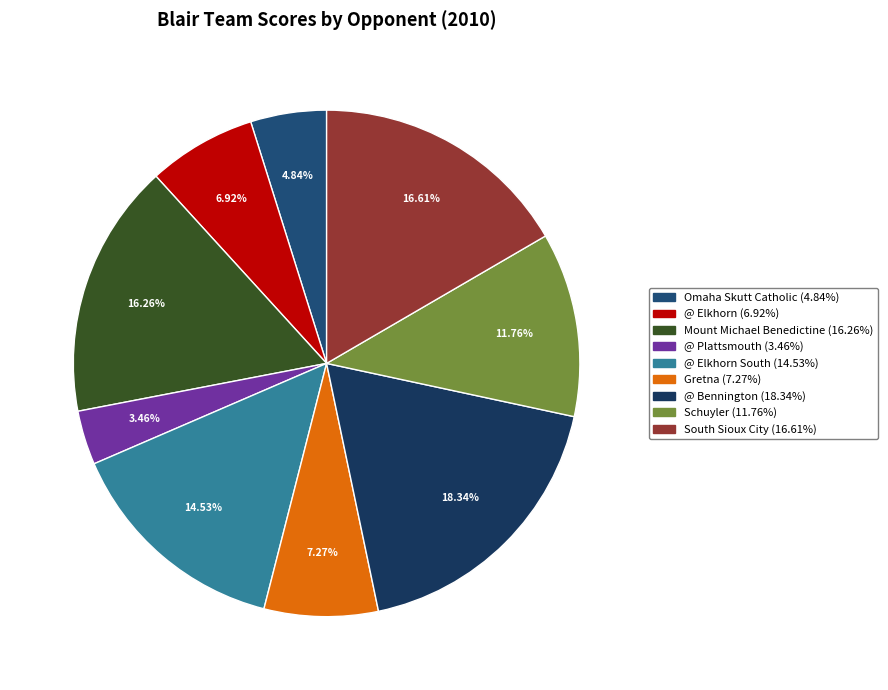

Which category has the biggest portion of the pie?

@ Bennington